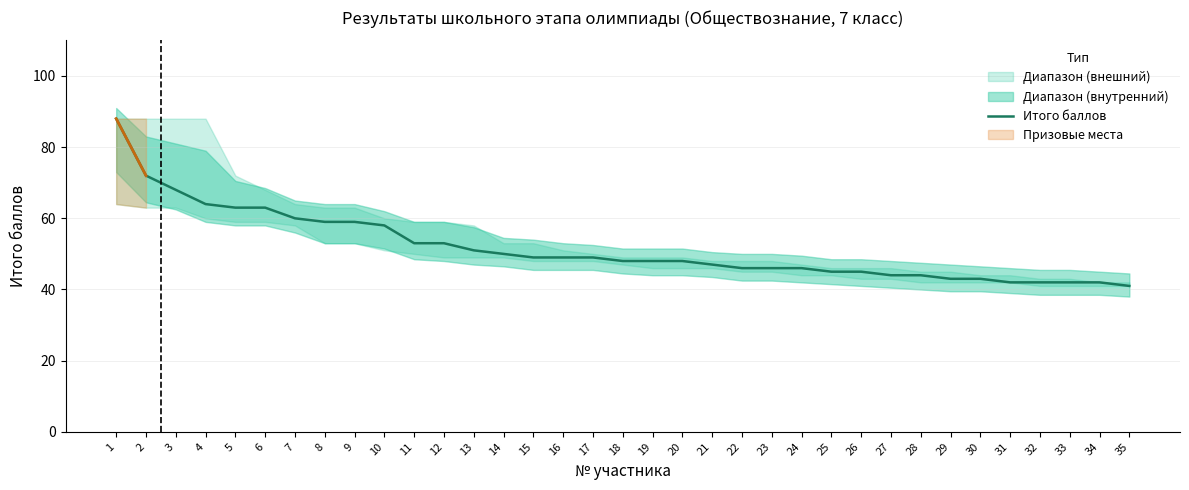

Reading right to left, transcribe all the data shown in this chart.

35=41	34=42	33=42	32=42	31=42	30=43	29=43	28=44	27=44	26=45	25=45	24=46	23=46	22=46	21=47	20=48	19=48	18=48	17=49	16=49	15=49	14=50	13=51	12=53	11=53	10=58	9=59	8=59	7=60	6=63	5=63	4=64	3=68	2=72	1=88